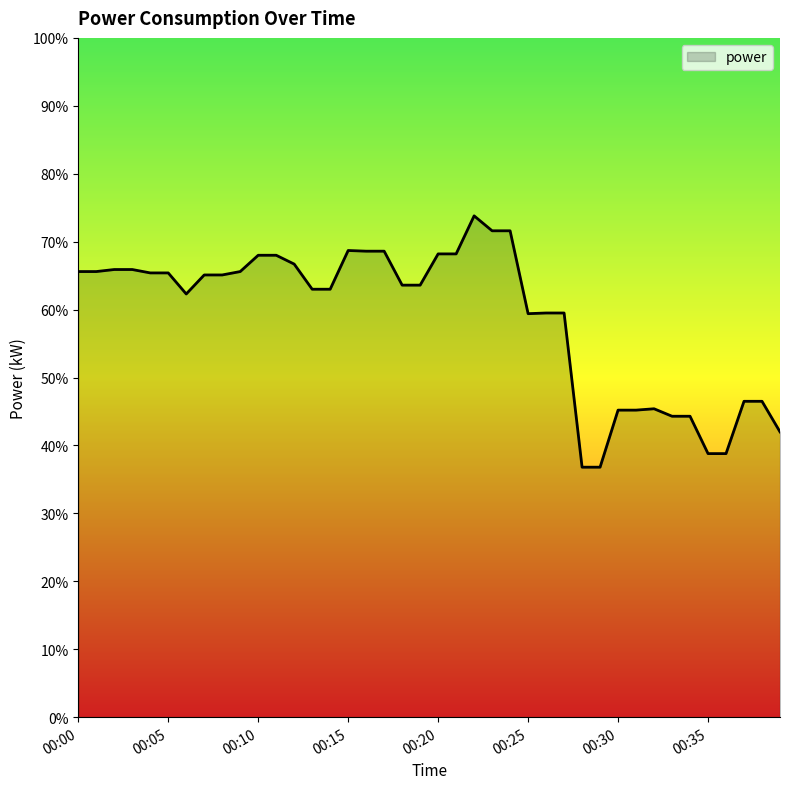

Does the chart have visible grid lines?

No